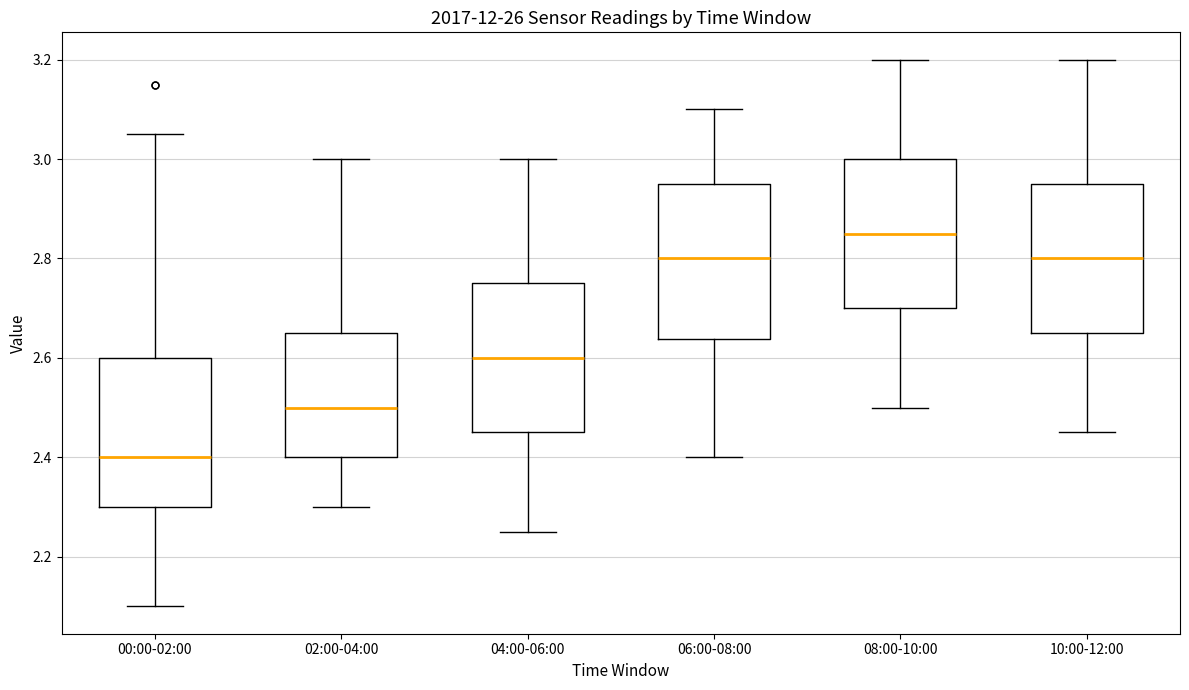

Where is the upper edge of the box for 08:00-10:00 on the y-axis? The values are not printed on the chart, so give them approximately, as read against the axis.

3.00